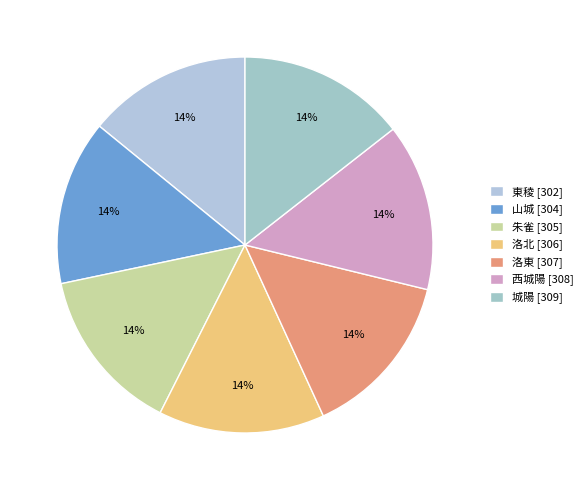

To the nearest percent, what percentage of the pie is 城陽?

14%